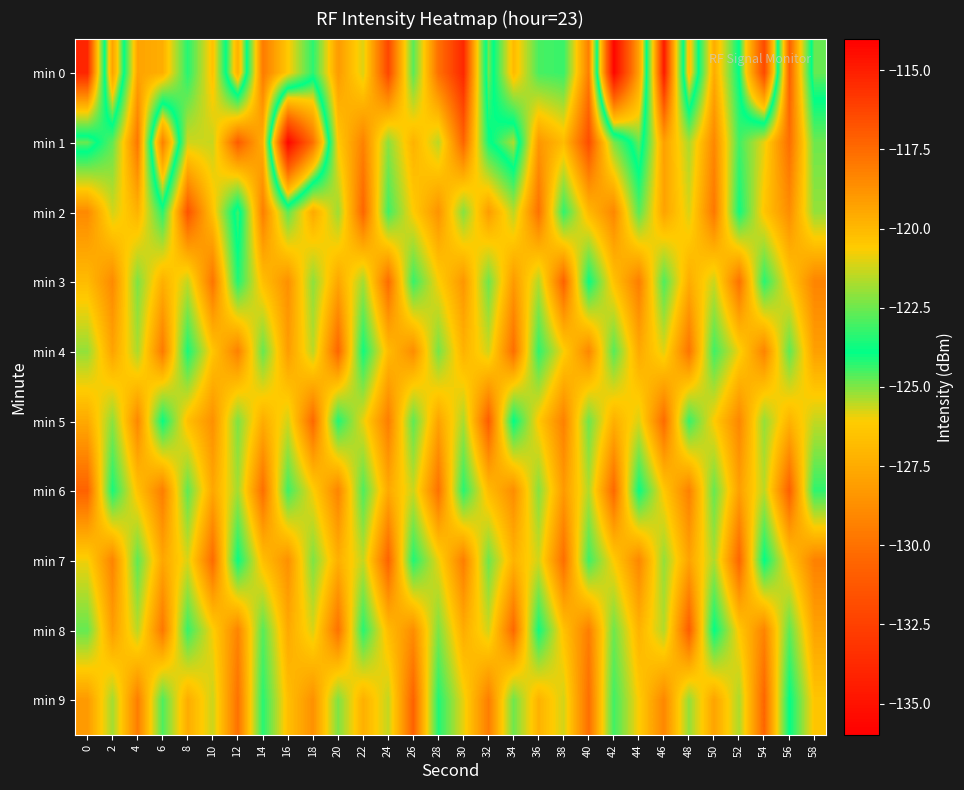

What is the total value across all series at 6?

-1212.2